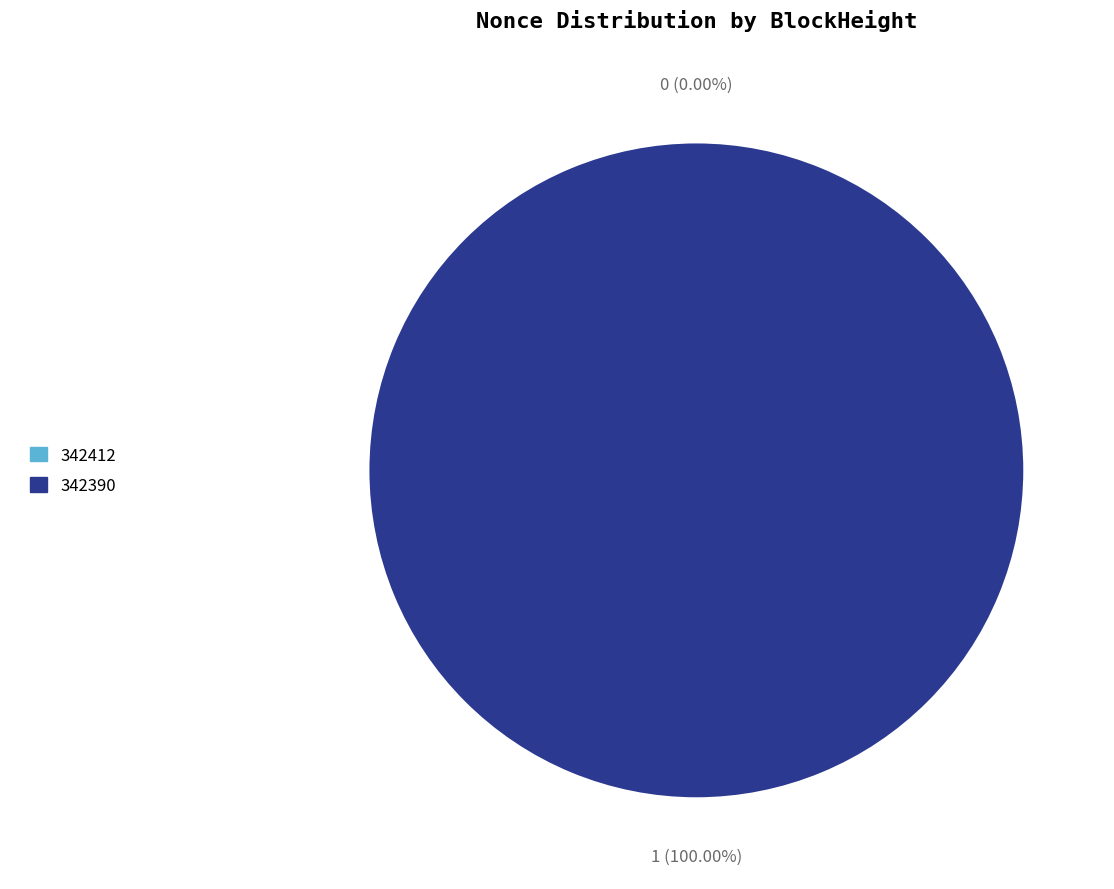

How many segments does this pie chart have?

2